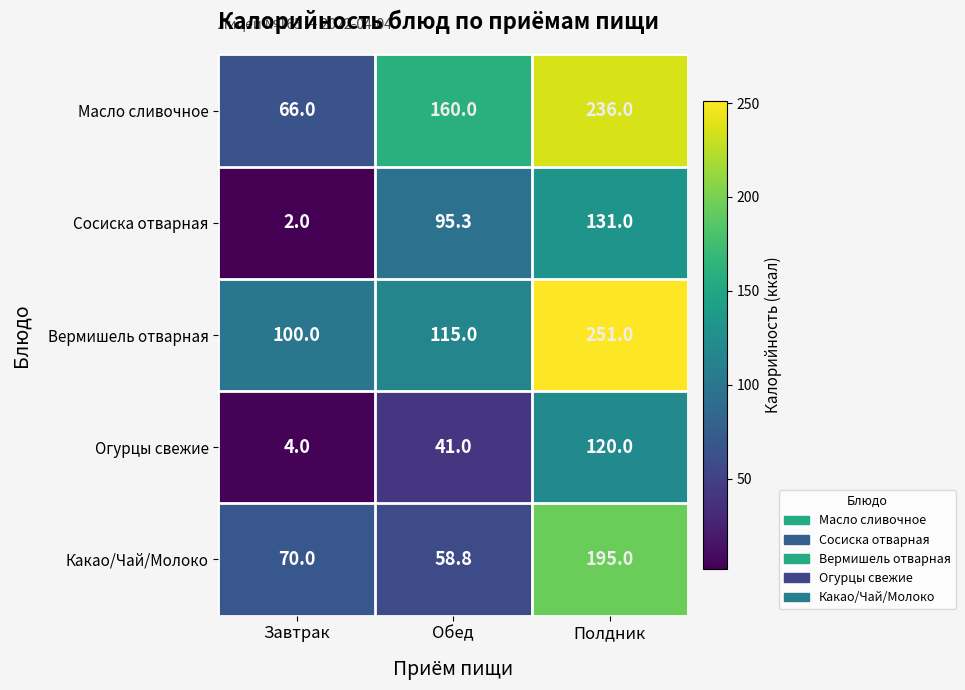

The value of Огурцы свежие at Обед is 41.0. True or false?

True